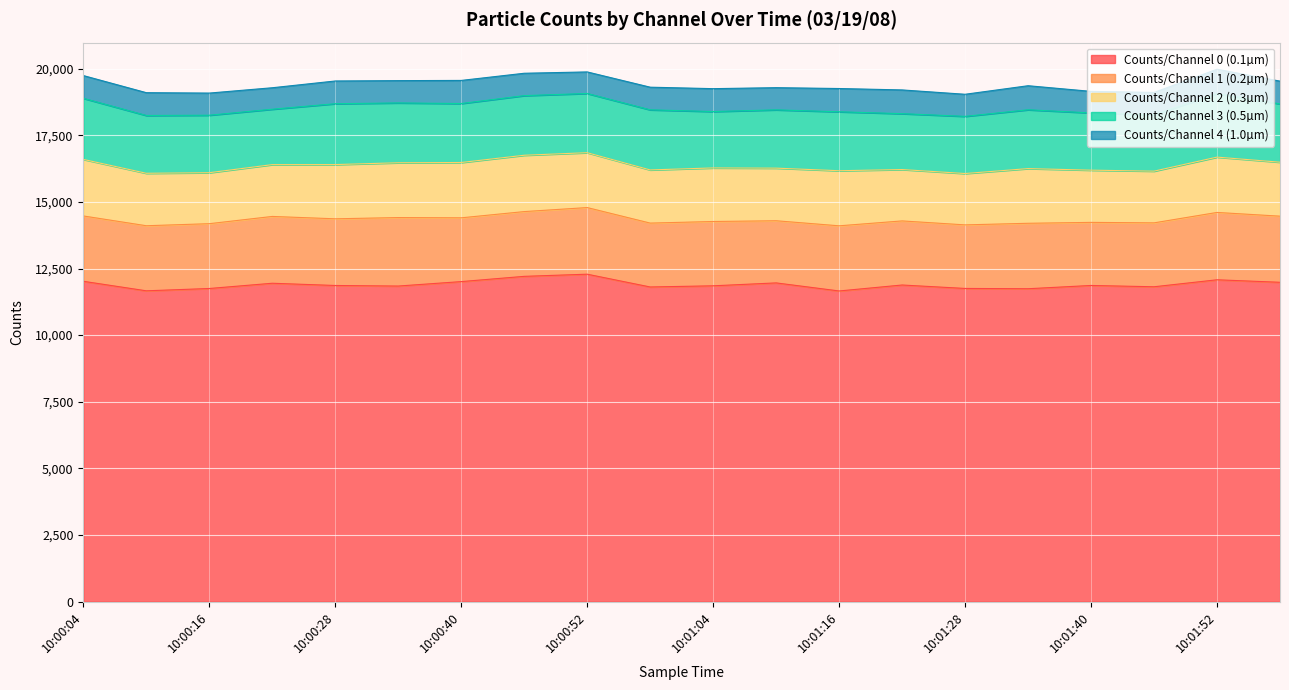

What position from the left is 10:00:34?

6